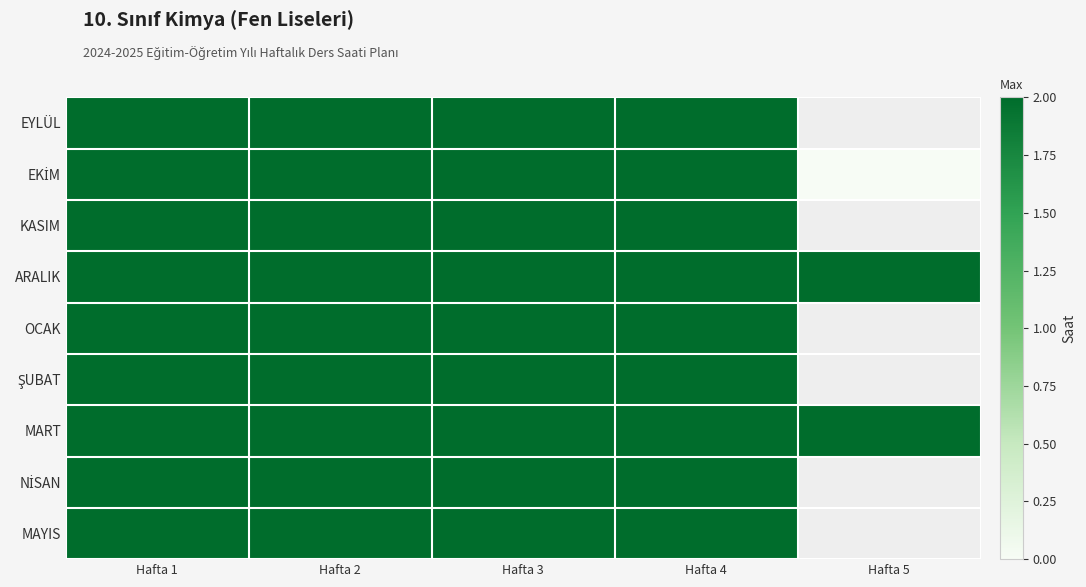

At which category is the sum across all series the highest?

Hafta 1